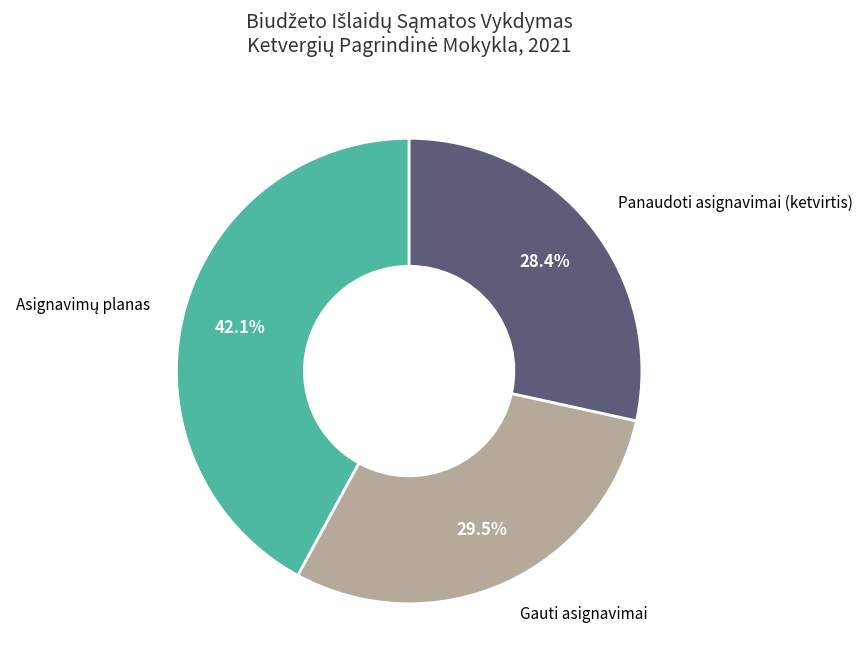

How many segments does this pie chart have?

3